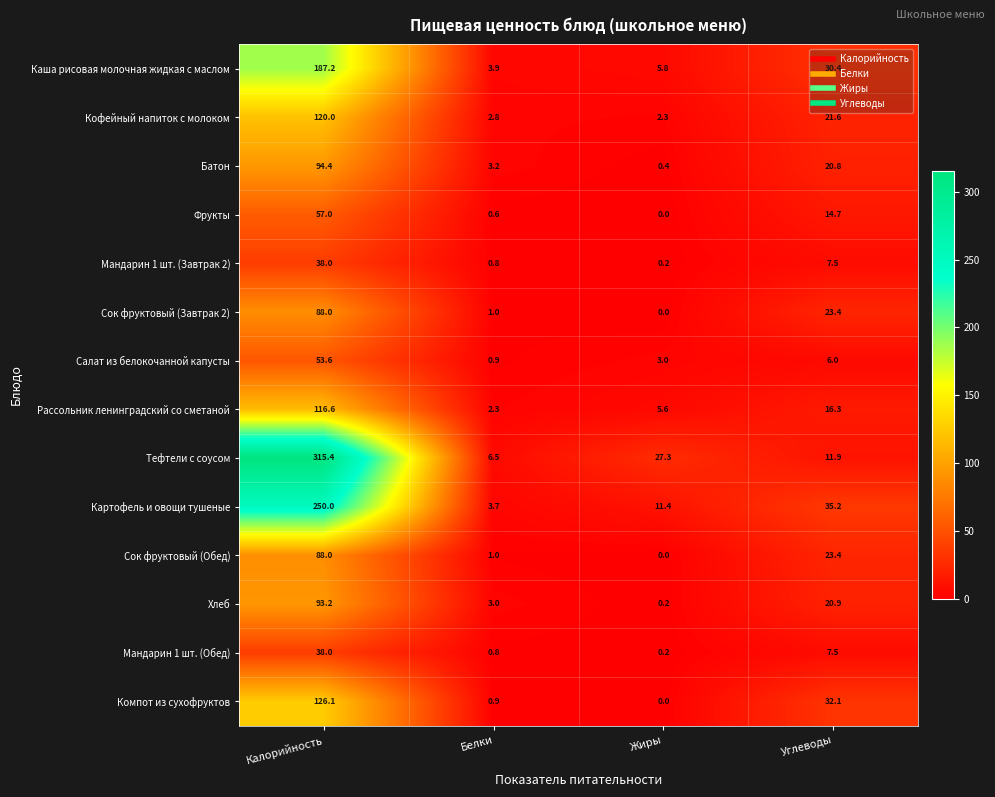

What is the difference between the highest and lowest values at Углеводы?

29.2